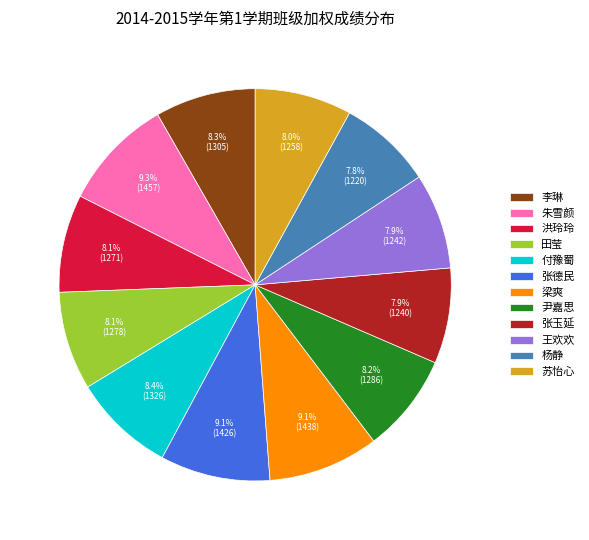

Is there a majority slice in this chart?

No